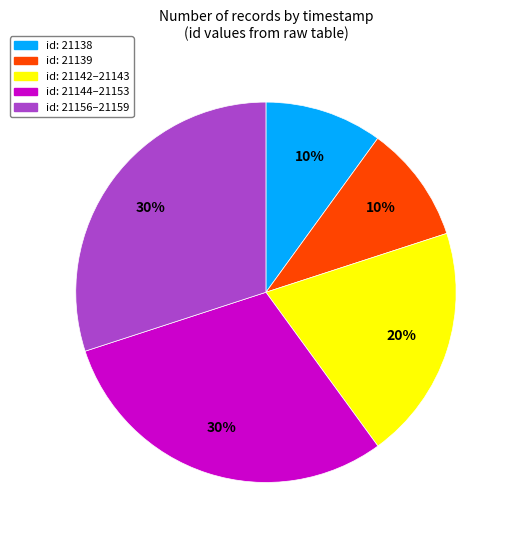

The id: 21142–21143 slice represents 20% of the pie. True or false?

True